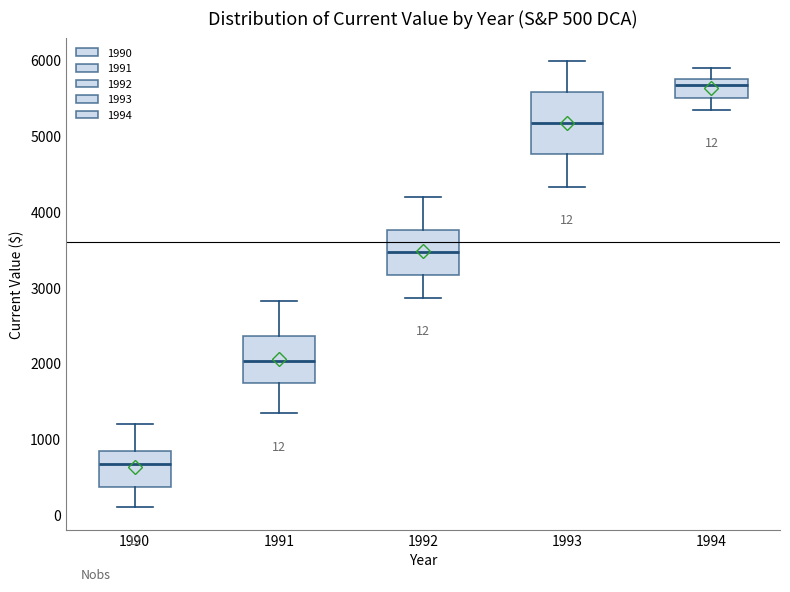

Comparing the boxes themselves (not the whiskers), which one is the tallest?

1993